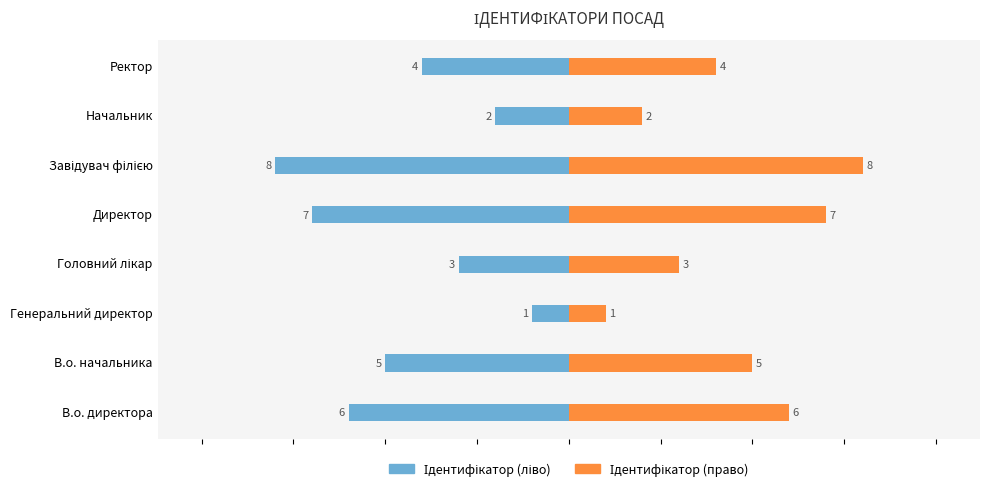

List the labels in order of Ідентифікатор (ліво) value, largest first.

Генеральний директор, Начальник, Головний лікар, Ректор, В.о. начальника, В.о. директора, Директор, Завідувач філією